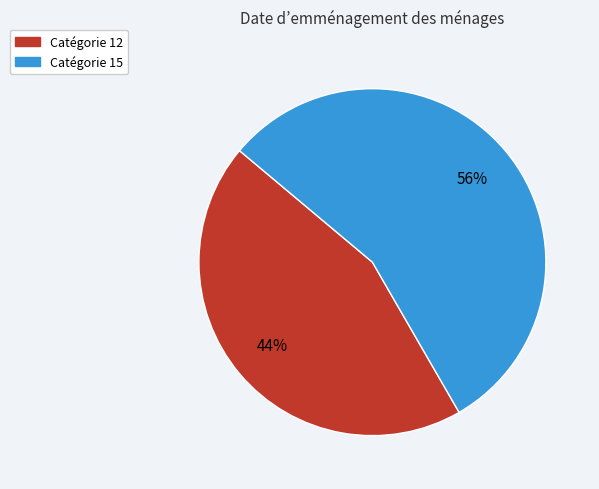

Is there a majority slice in this chart?

Yes